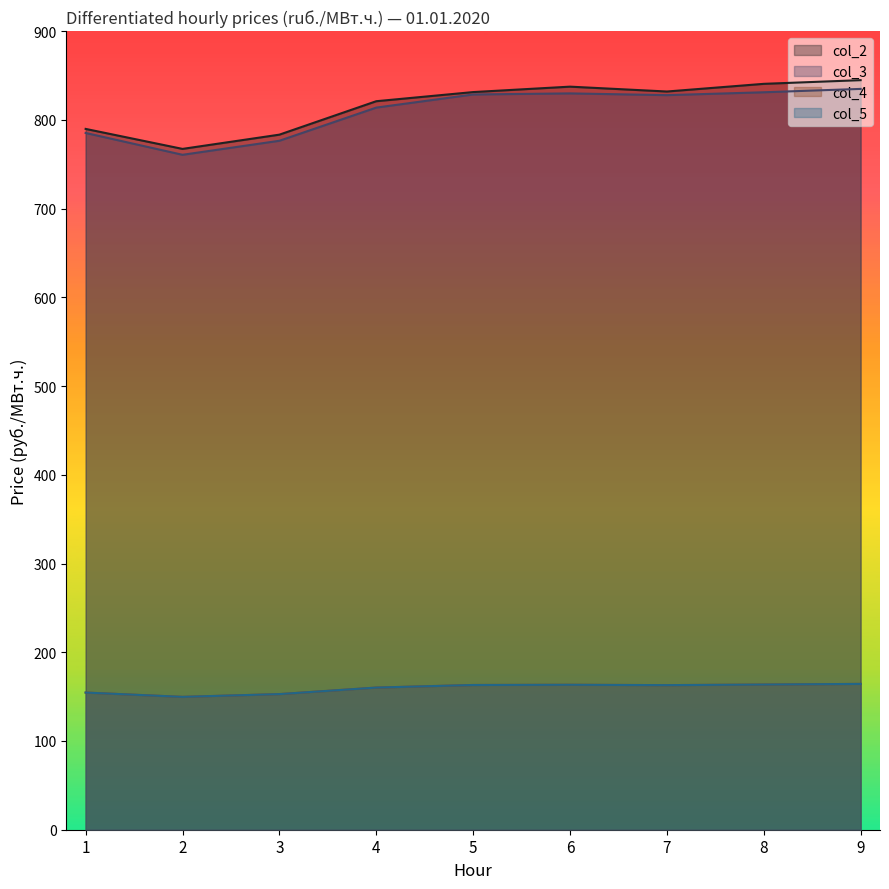

How many lines are shown in the chart?

4